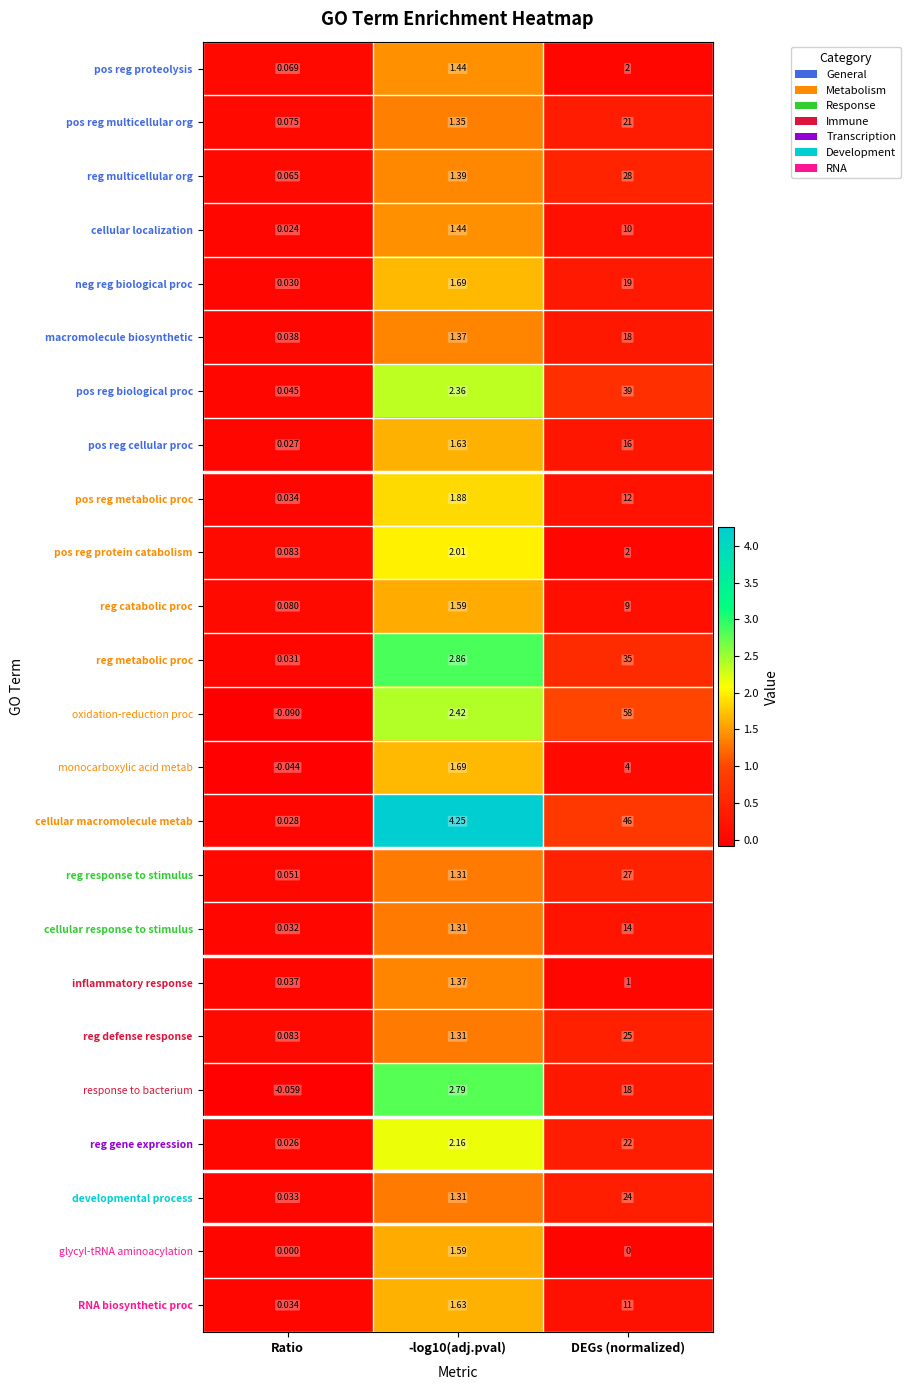

At which category does the chart reach its peak across all series?

DEGs (normalized)